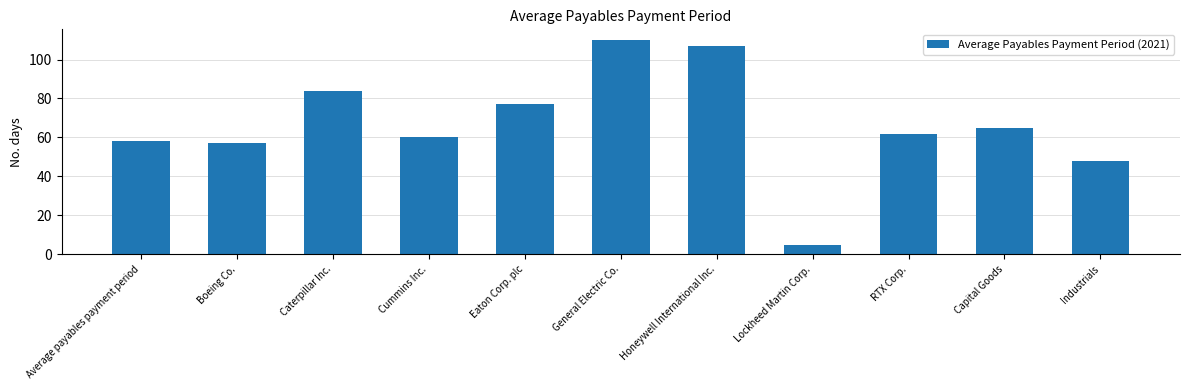

List the labels in order of value, largest first.

General Electric Co., Honeywell International Inc., Caterpillar Inc., Eaton Corp. plc, Capital Goods, RTX Corp., Cummins Inc., Average payables payment period, Boeing Co., Industrials, Lockheed Martin Corp.